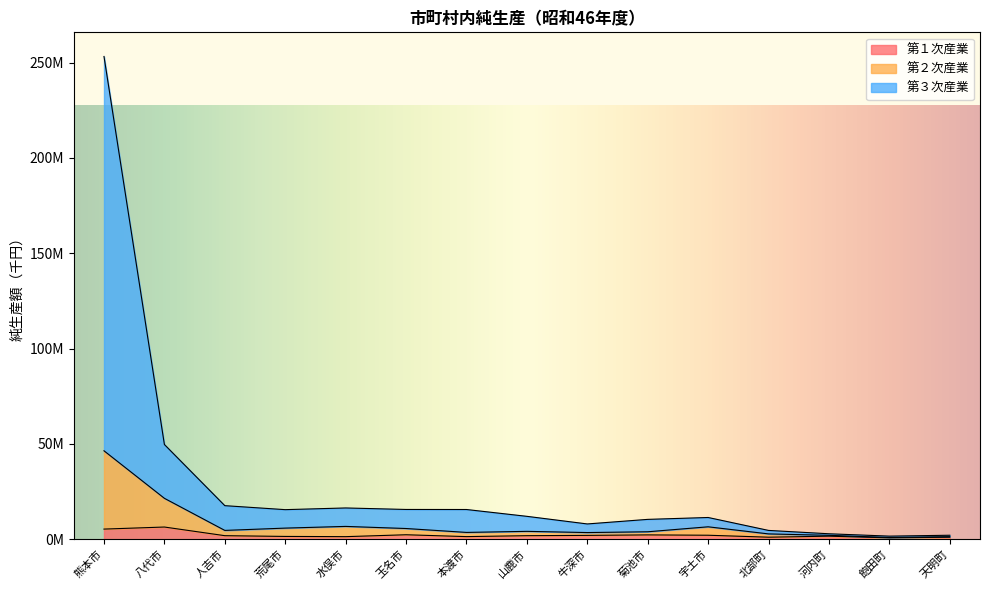

What is the value of the 第３次産業 point at the 10th from the left?

10410059